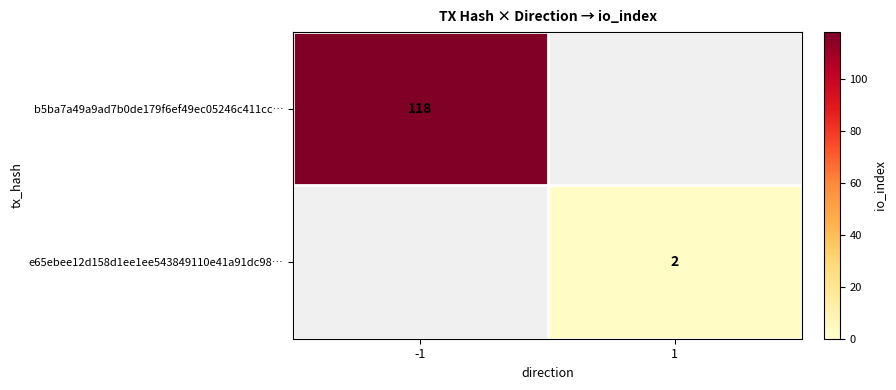

At which category is the sum across all series the highest?

-1